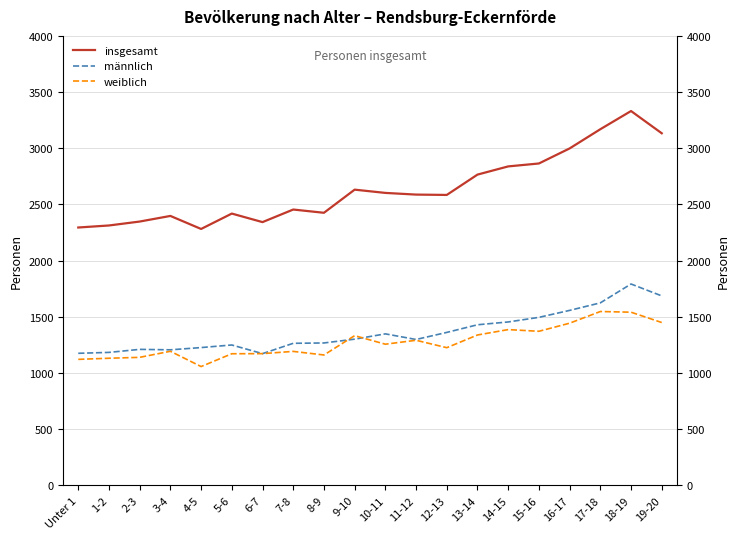

Which series changed the most between 10-11 and 18-19?

insgesamt